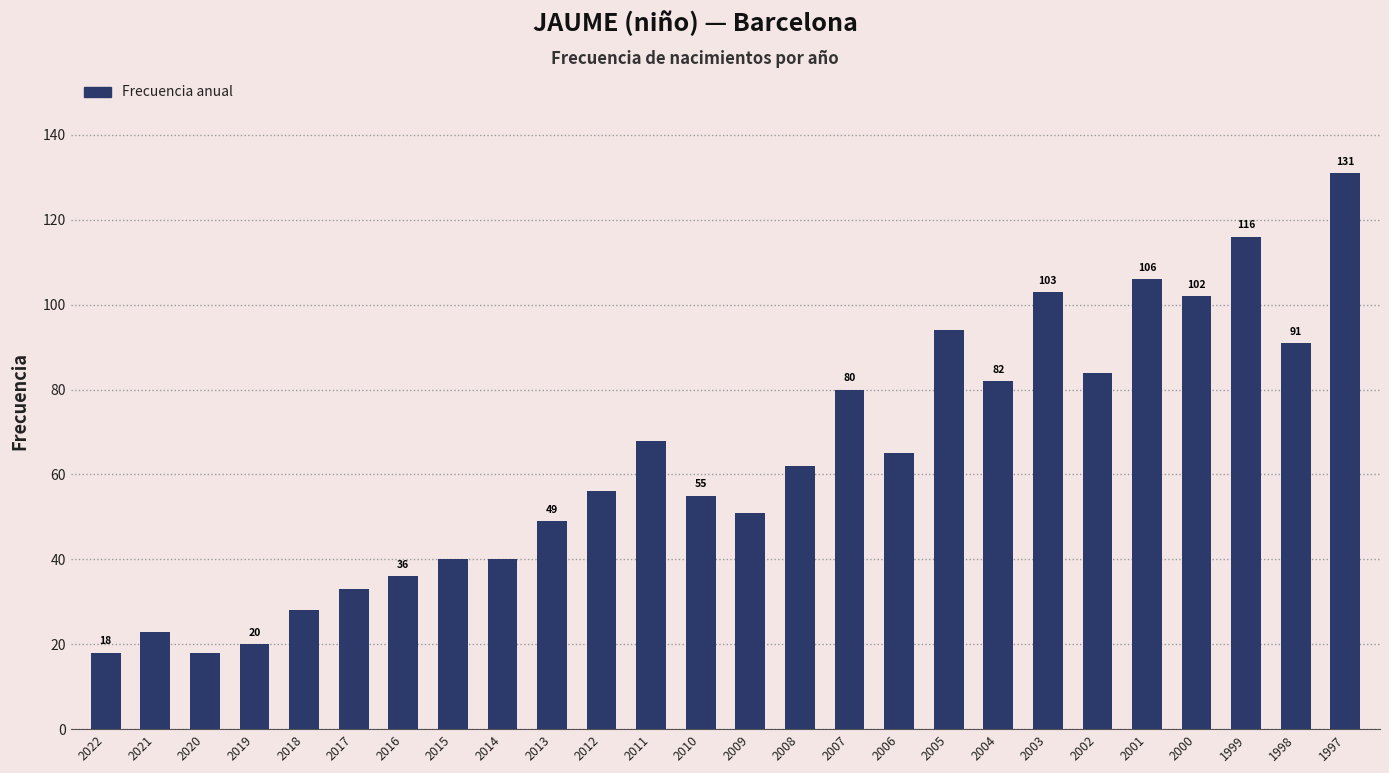

Between 2019 and 2012, which is larger?

2012